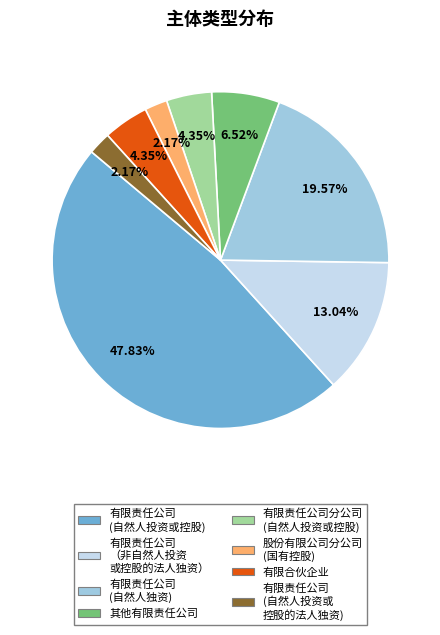

Is there a majority slice in this chart?

No